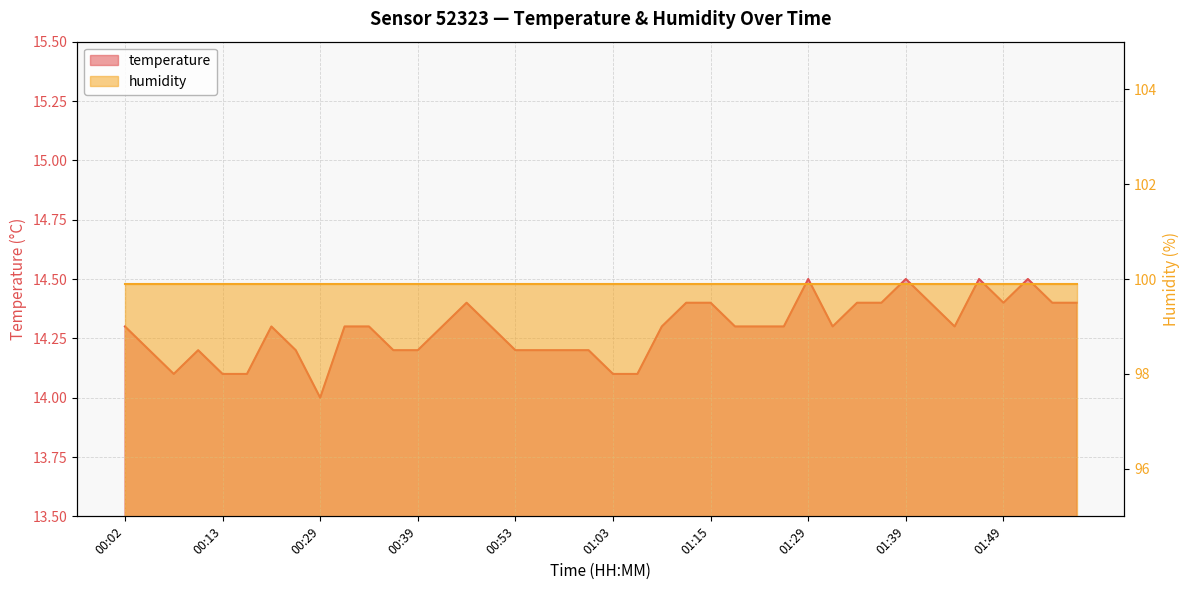

True or false: the data shows 14.5 at 01:29.

True